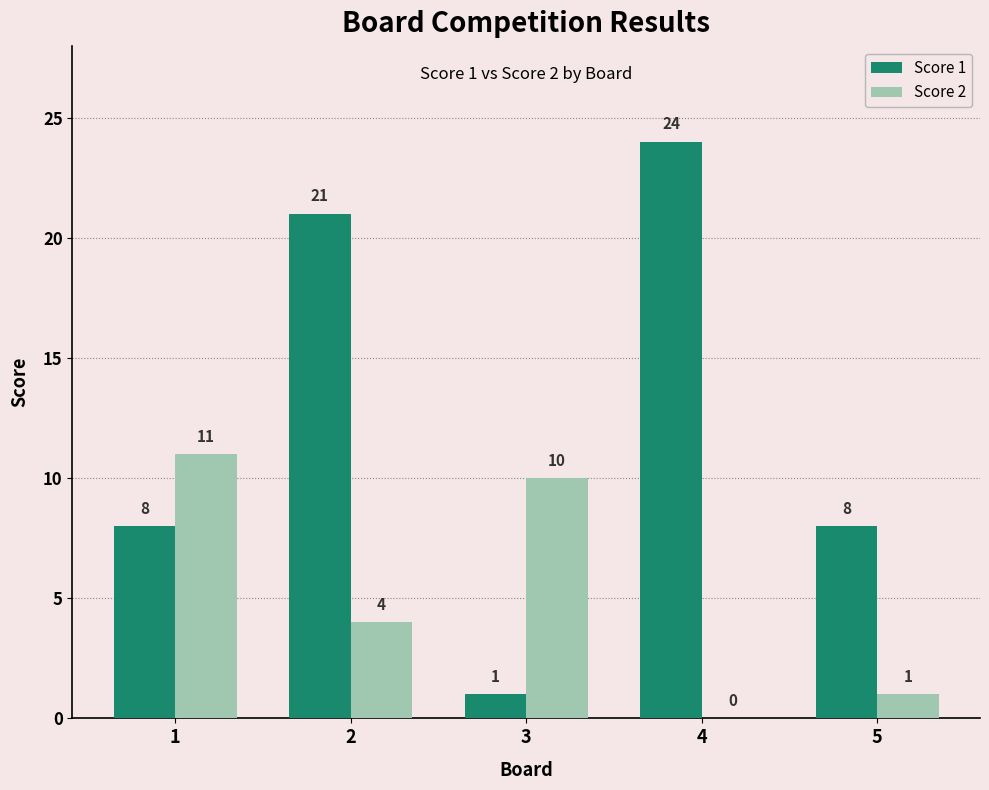

What is the spread (max minus min) of values at 3?

9